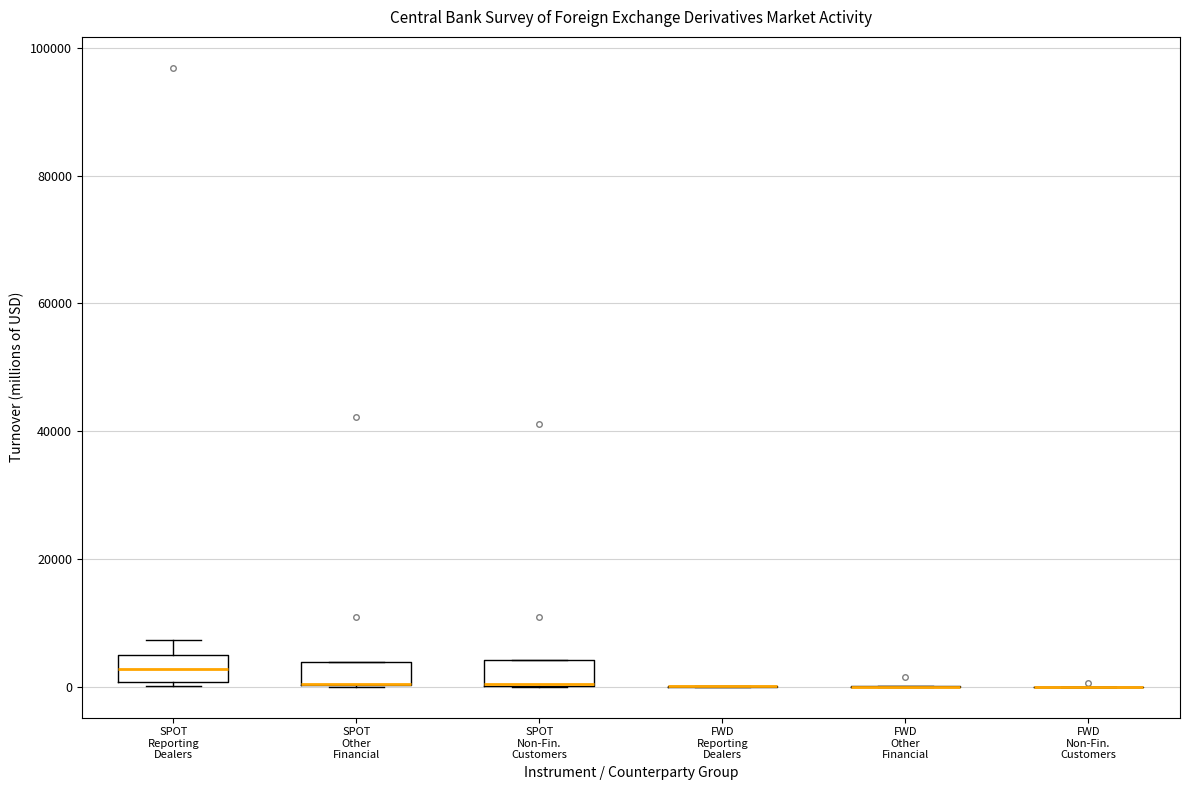

Reading left to right, read every box against the y-axis: the position of its median line, the range the box covers, and the ends of its whiskers. The values are not printed on the chart, so give them approximately, as read against the axis.

SPOT Reporting Dealers: median 2000, box 0 to 4000, whiskers 0 (just below the box's lower edge) to 8000
SPOT Other Financial: median 0 (drawn on the box's lower edge), box 0 to 4000, whiskers 0 to 4000
SPOT Non-Fin. Customers: median 0 (drawn on the box's lower edge), box 0 to 4000, whiskers 0 to 4000
FWD Reporting Dealers: box collapsed to a line at 0, whiskers 0 to 0
FWD Other Financial: box collapsed to a line at 0, whiskers 0 to 0
FWD Non-Fin. Customers: box collapsed to a line at 0, whiskers 0 to 0